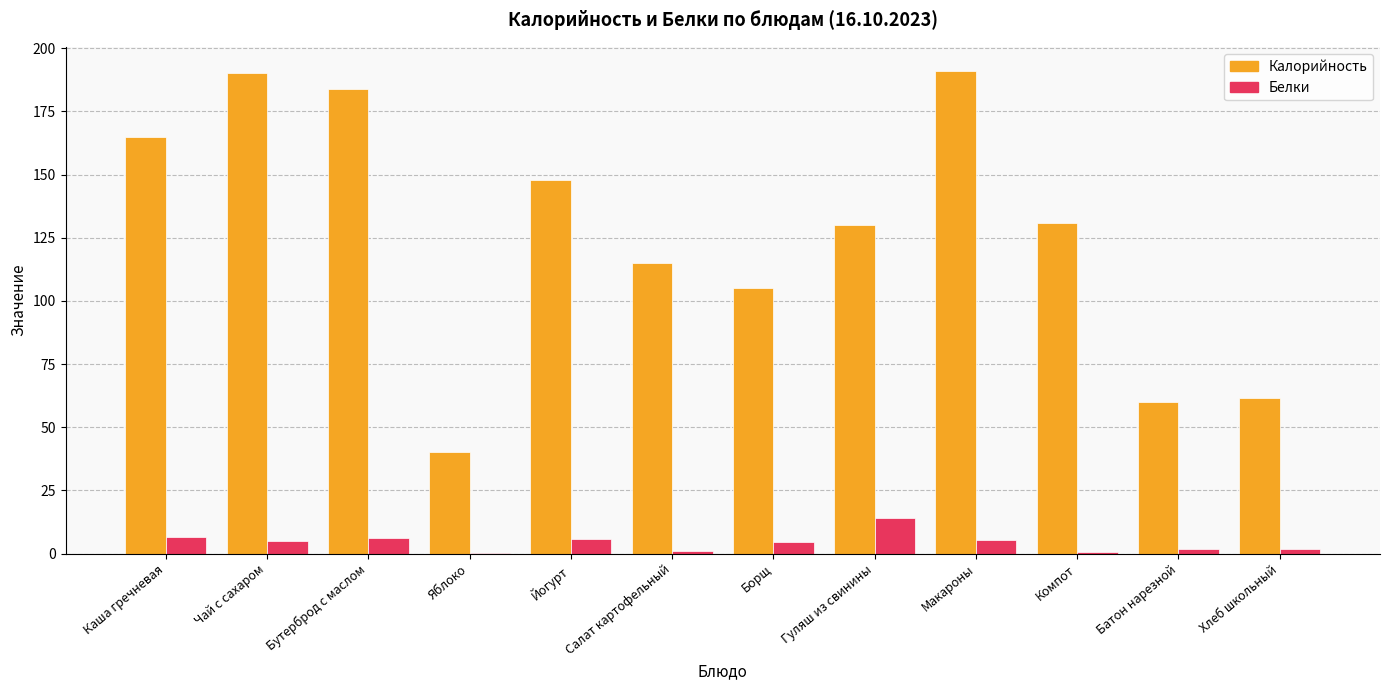

What is the sum of all Белки values?

53.0